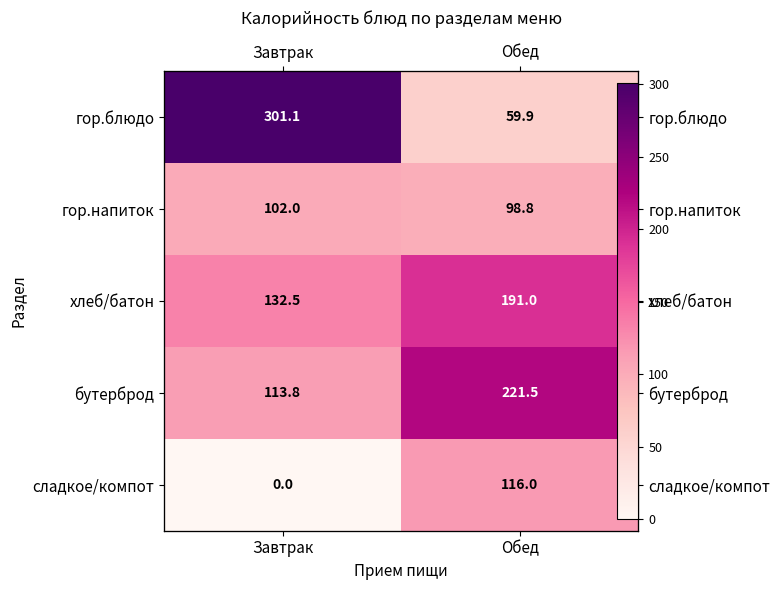

Between Обед and Завтрак, which is larger?

Завтрак